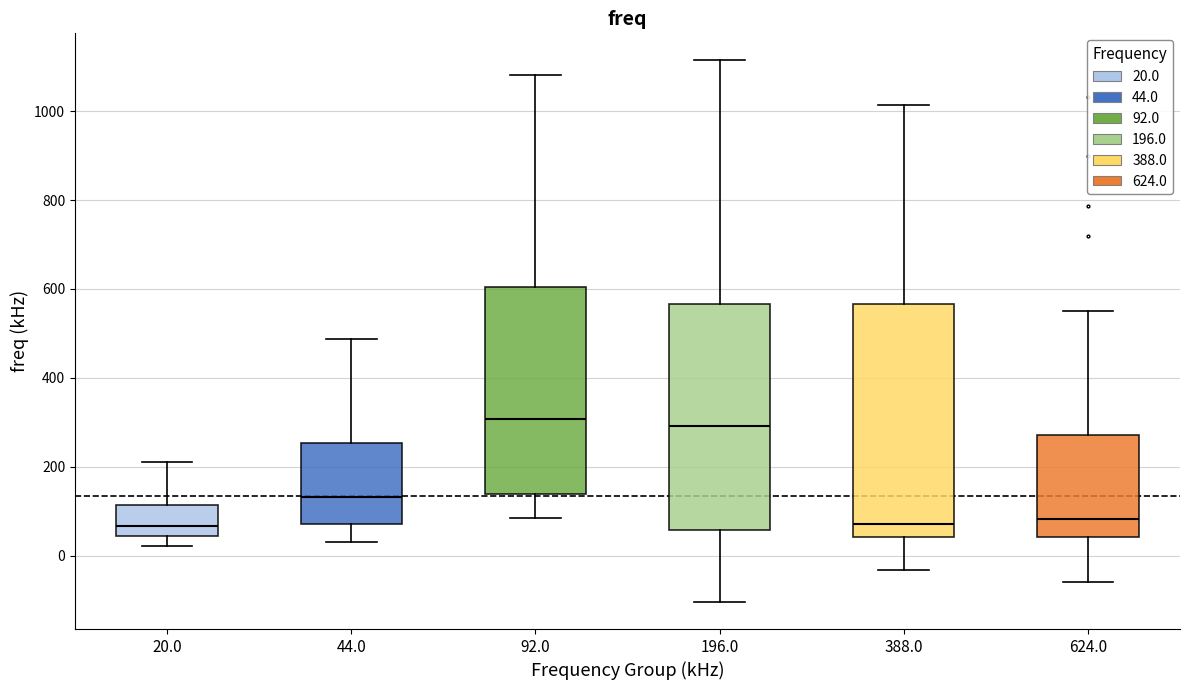

Reading left to right, read every box against the y-axis: the position of its median line, the range the box covers, and the ends of its whiskers. The values are not printed on the chart, so give them approximately, as read against the axis.

20.0: median 60, box 40 to 120, whiskers 20 to 220
44.0: median 140, box 80 to 260, whiskers 40 to 480
92.0: median 300, box 140 to 600, whiskers 80 to 1080
196.0: median 300, box 60 to 560, whiskers -100 to 1120
388.0: median 80, box 40 to 560, whiskers -40 to 1020
624.0: median 80, box 40 to 280, whiskers -60 to 560